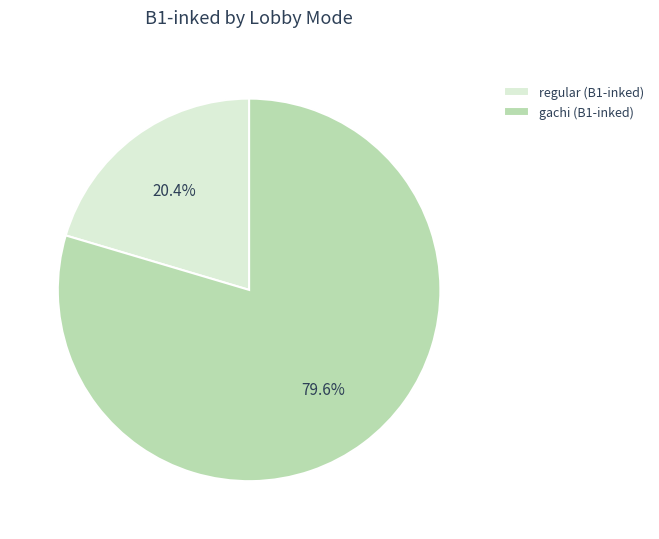

Combined, what portion of the pie is regular (B1-inked) and gachi (B1-inked)?

100.0%